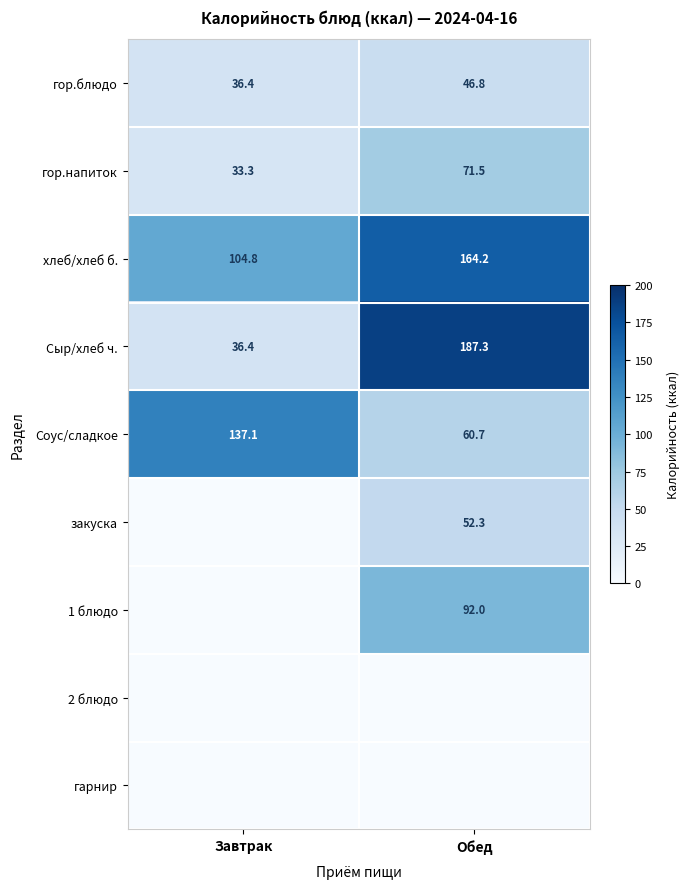

The value of 1 блюдо at Обед is 92.0. True or false?

True